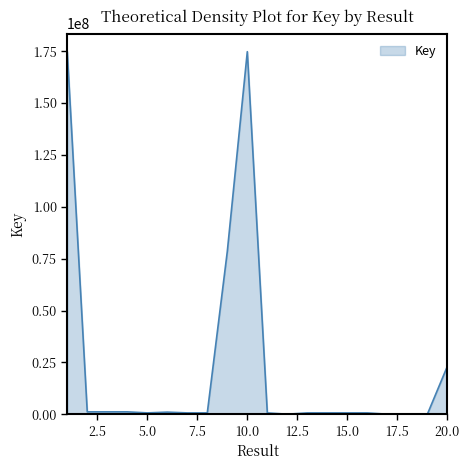

What is the difference between the maximum and minimum values?

174671094